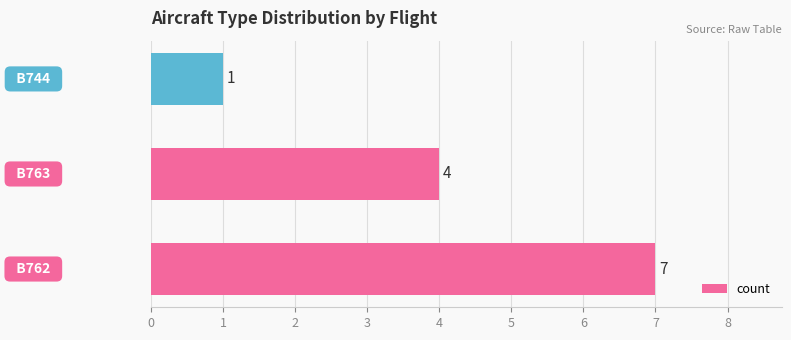

How many values are between 1 and 7?

3